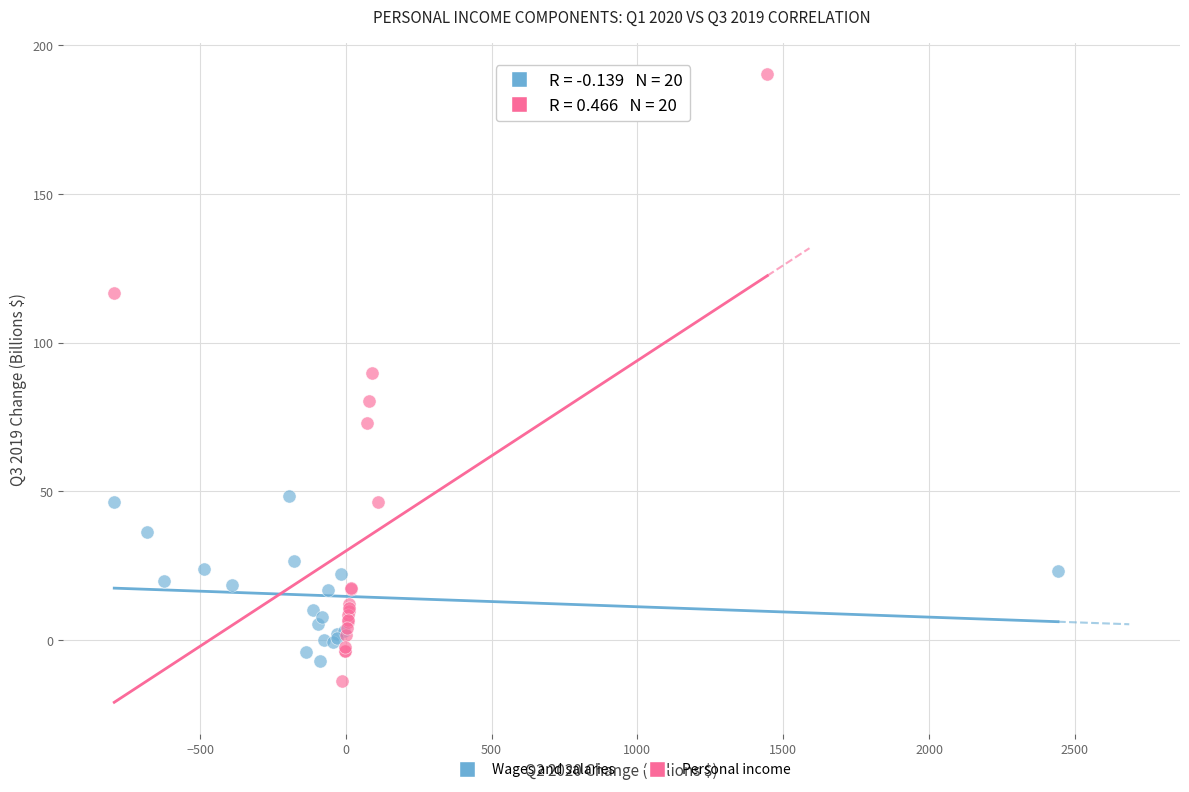

Which series has the widest spread of Y values?

Personal income